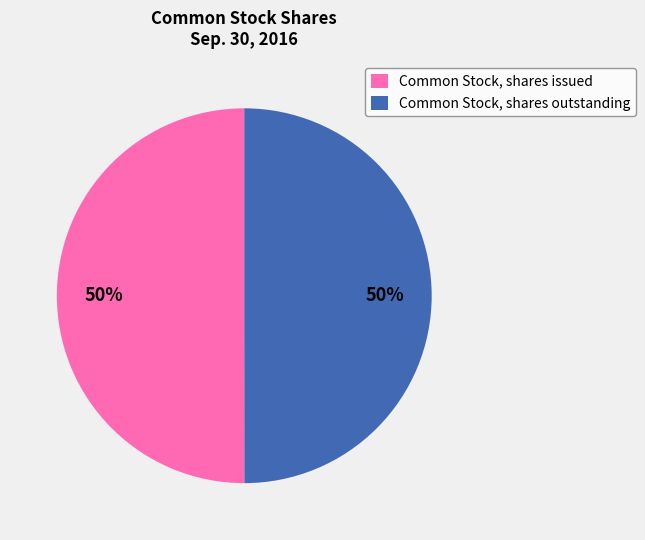

How many segments does this pie chart have?

2